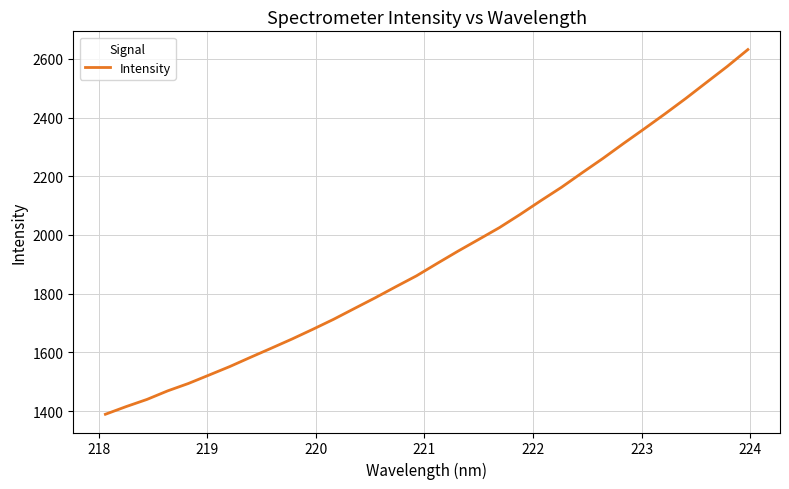

What is the minimum value shown in the chart?

1388.9